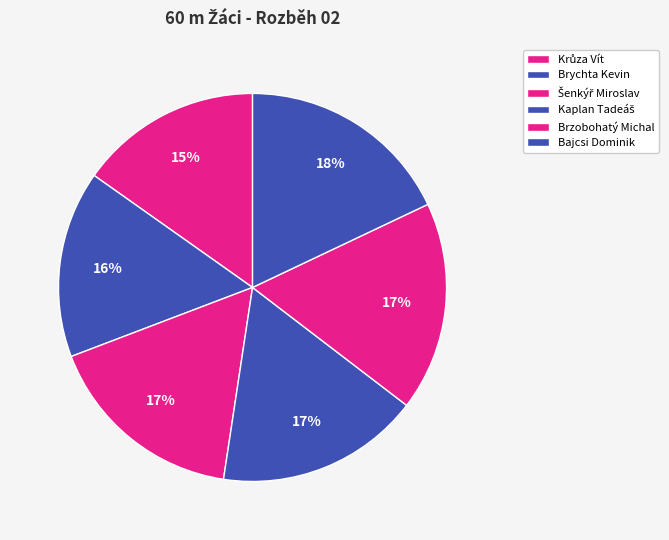

What is the ratio of the value at Šenkýř Miroslav to the value at Brychta Kevin?

1.1